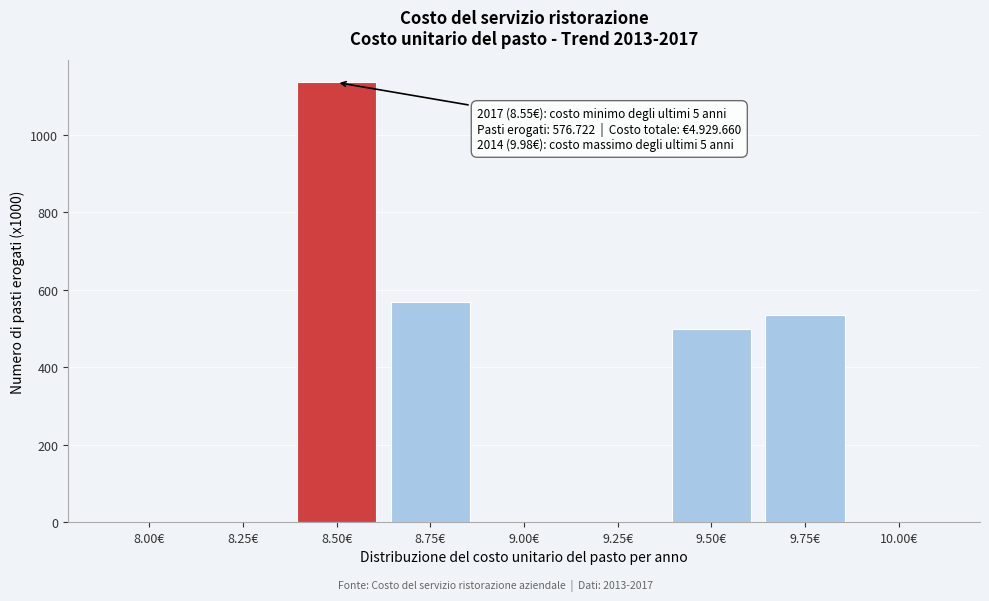

Reading right to left, transcribe all the data shown in this chart.

10.00€=0	9.75€=534	9.50€=500	9.25€=0	9.00€=0	8.75€=568	8.50€=1136	8.25€=0	8.00€=0